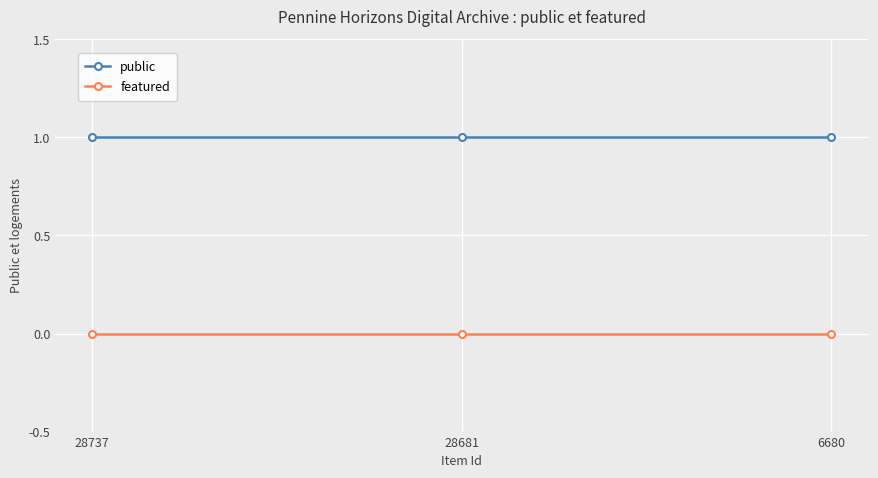

How many distinct data groups are displayed?

2